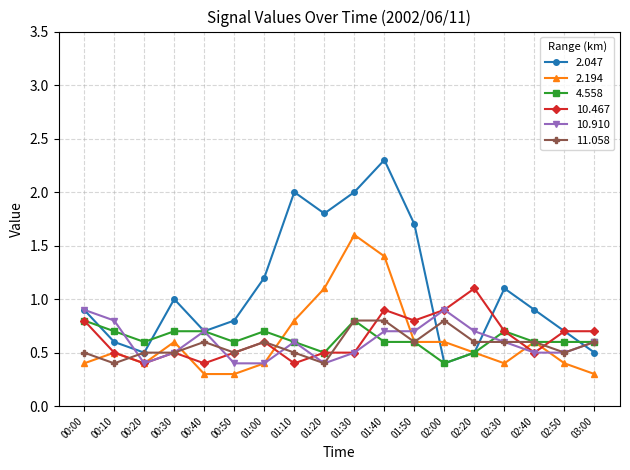

Reading right to left, list all the values displayed in this chart.

2.047: 03:00=0.5	02:50=0.7	02:40=0.9	02:30=1.1	02:20=0.5	02:00=0.4	01:50=1.7	01:40=2.3	01:30=2.0	01:20=1.8	01:10=2.0	01:00=1.2	00:50=0.8	00:40=0.7	00:30=1.0	00:20=0.5	00:10=0.6	00:00=0.9
2.194: 03:00=0.3	02:50=0.4	02:40=0.6	02:30=0.4	02:20=0.5	02:00=0.6	01:50=0.6	01:40=1.4	01:30=1.6	01:20=1.1	01:10=0.8	01:00=0.4	00:50=0.3	00:40=0.3	00:30=0.6	00:20=0.4	00:10=0.5	00:00=0.4
4.558: 03:00=0.6	02:50=0.6	02:40=0.6	02:30=0.7	02:20=0.5	02:00=0.4	01:50=0.6	01:40=0.6	01:30=0.8	01:20=0.5	01:10=0.6	01:00=0.7	00:50=0.6	00:40=0.7	00:30=0.7	00:20=0.6	00:10=0.7	00:00=0.8
10.467: 03:00=0.7	02:50=0.7	02:40=0.5	02:30=0.7	02:20=1.1	02:00=0.9	01:50=0.8	01:40=0.9	01:30=0.5	01:20=0.5	01:10=0.4	01:00=0.6	00:50=0.5	00:40=0.4	00:30=0.5	00:20=0.4	00:10=0.5	00:00=0.8
10.910: 03:00=0.6	02:50=0.5	02:40=0.5	02:30=0.6	02:20=0.7	02:00=0.9	01:50=0.7	01:40=0.7	01:30=0.5	01:20=0.4	01:10=0.6	01:00=0.4	00:50=0.4	00:40=0.7	00:30=0.5	00:20=0.4	00:10=0.8	00:00=0.9
11.058: 03:00=0.6	02:50=0.5	02:40=0.6	02:30=0.6	02:20=0.6	02:00=0.8	01:50=0.6	01:40=0.8	01:30=0.8	01:20=0.4	01:10=0.5	01:00=0.6	00:50=0.5	00:40=0.6	00:30=0.5	00:20=0.5	00:10=0.4	00:00=0.5